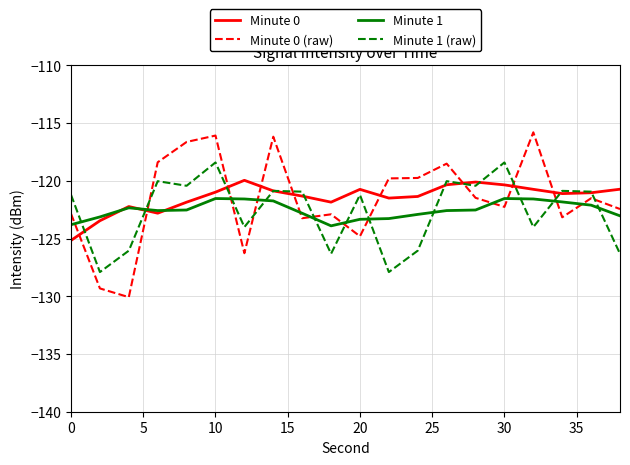

In Minute 1 (raw), how many points are lower than both neighbors (excluding endpoints)?

7